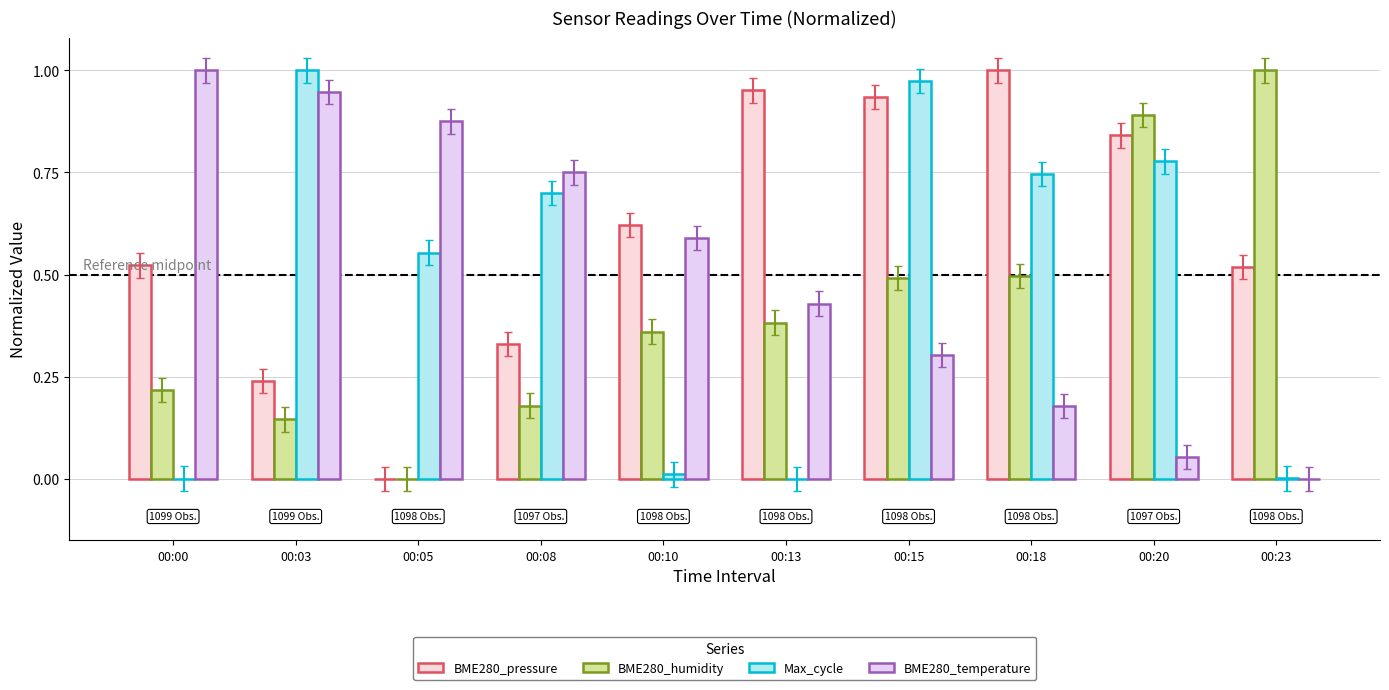

Which has a higher value, 00:03 or 00:00?

00:00